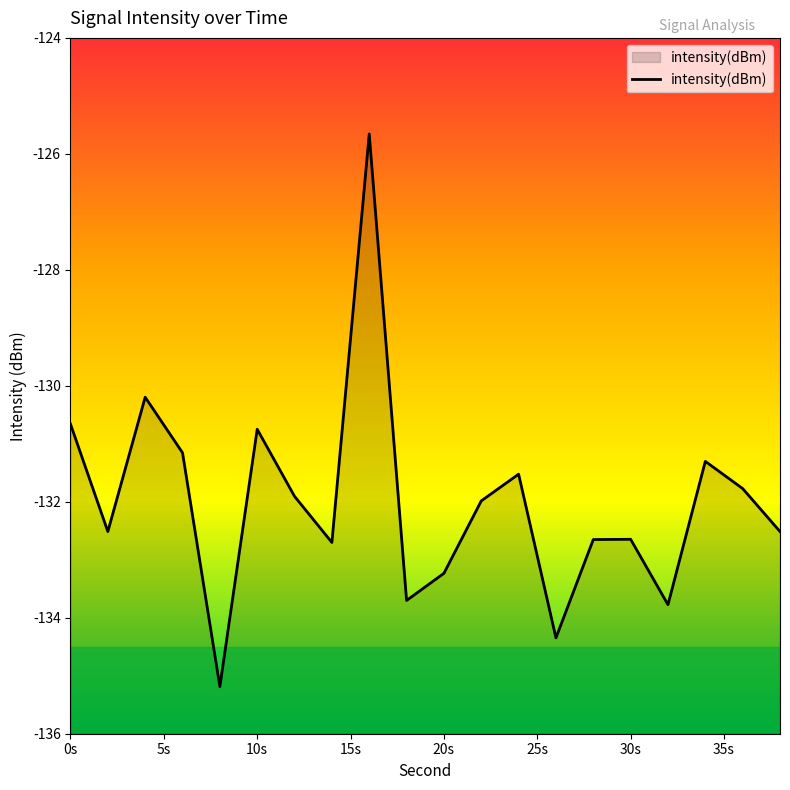

What is the difference between the maximum and minimum values?

9.5